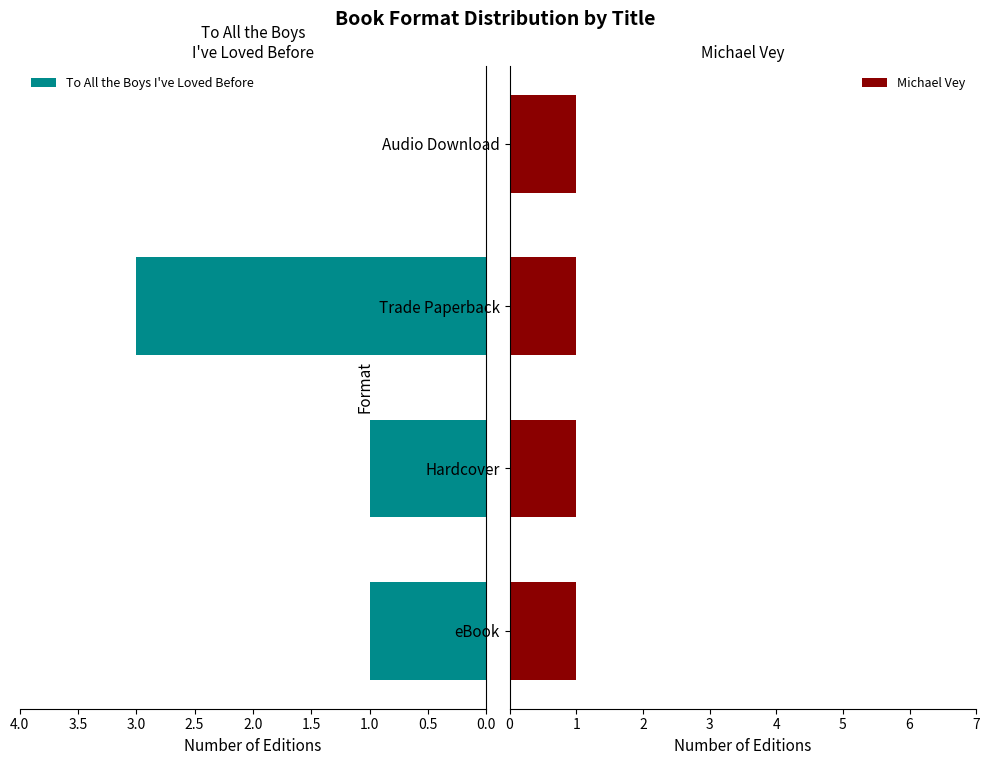

How many bars are there in each group?

2